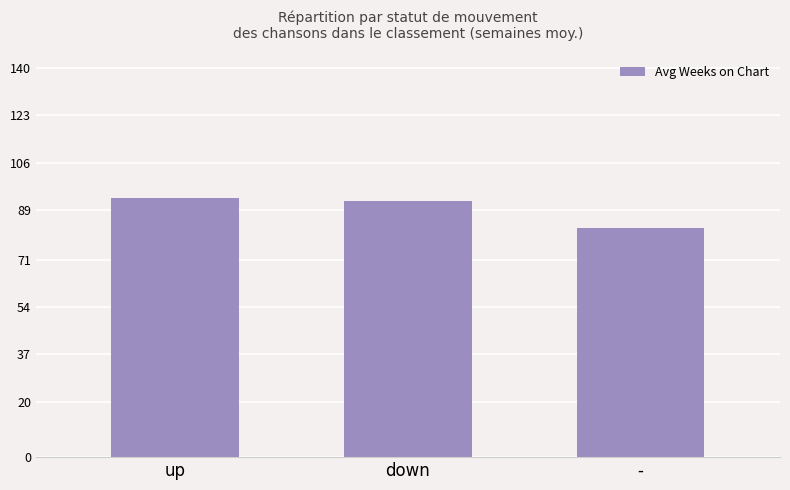

What is the difference between the values at - and up?

10.9